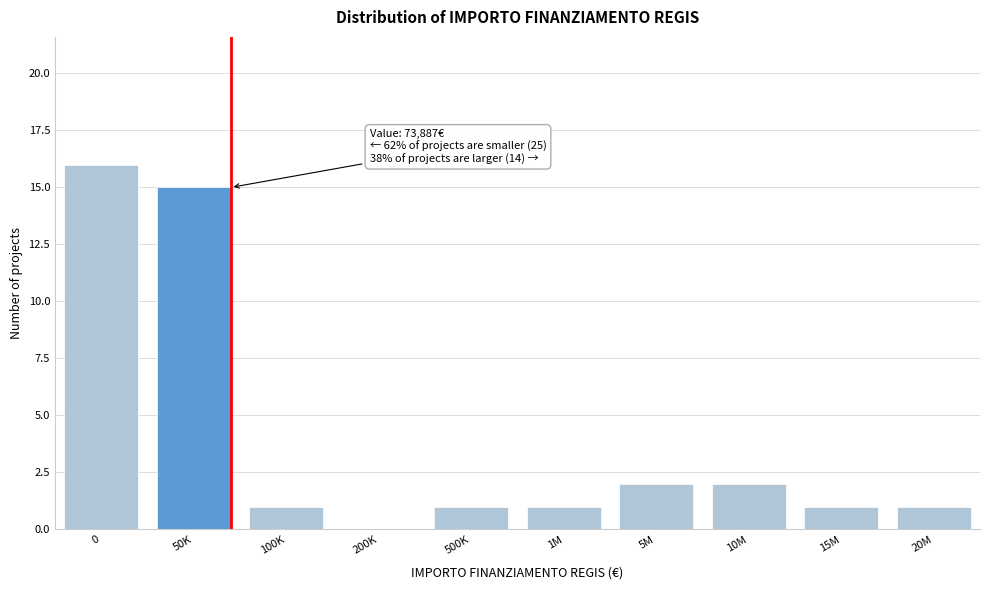

Reading right to left, transcribe all the data shown in this chart.

20M=1	15M=1	10M=2	5M=2	1M=1	500K=1	200K=0	100K=1	50K=15	0=16